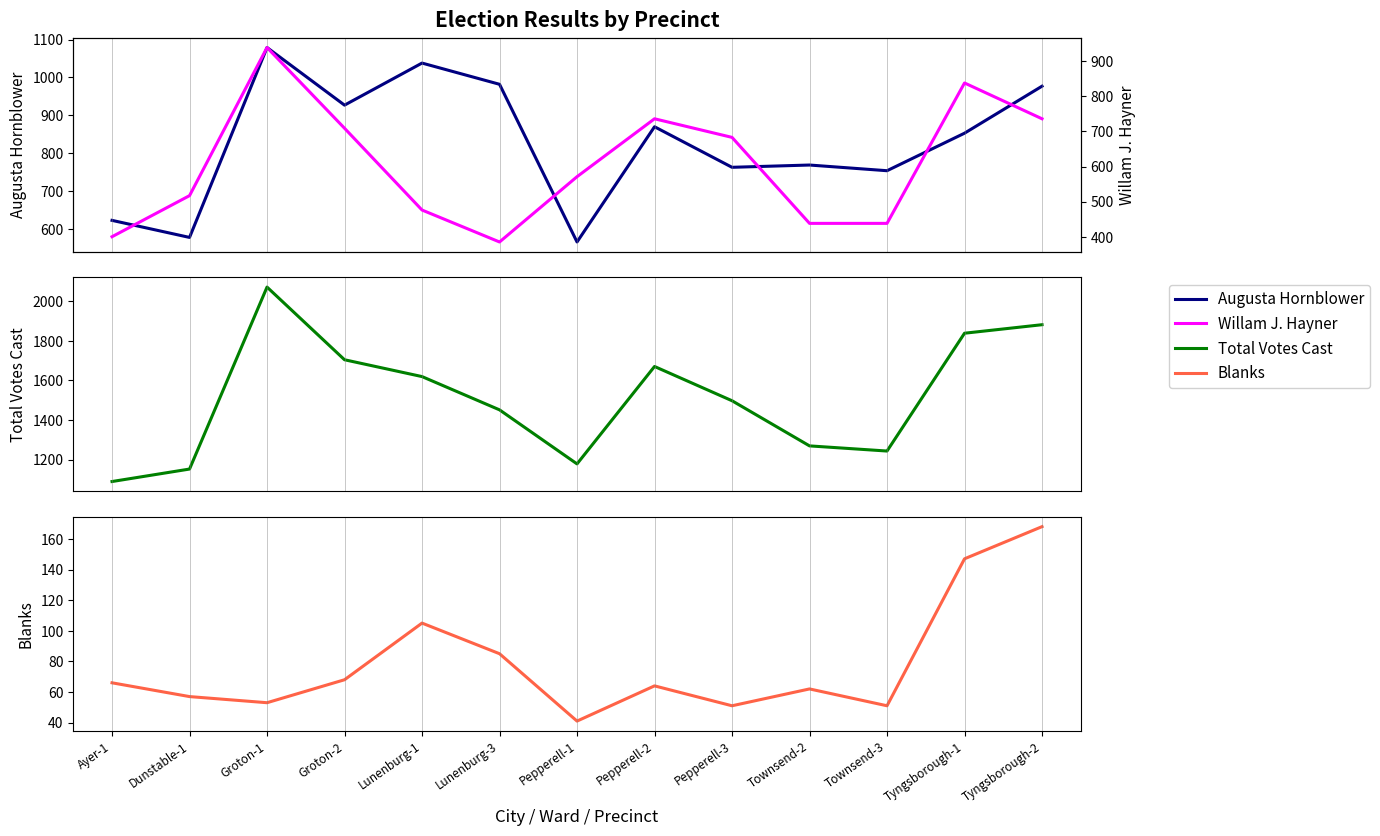

Rank the series at Lunenburg-3 from highest to lowest value.

Total Votes Cast, Augusta Hornblower, Willam J. Hayner, Blanks